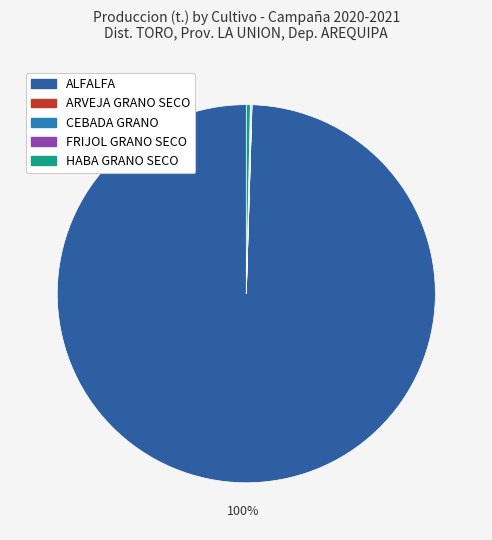

Combined, what portion of the pie is ARVEJA GRANO SECO and FRIJOL GRANO SECO?

0.1%